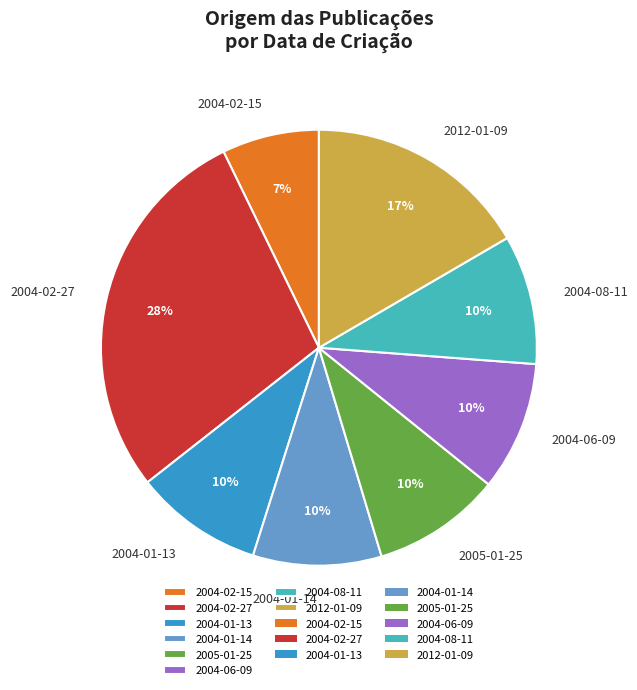

True or false: 2004-02-27 accounts for 23% of the total.

False